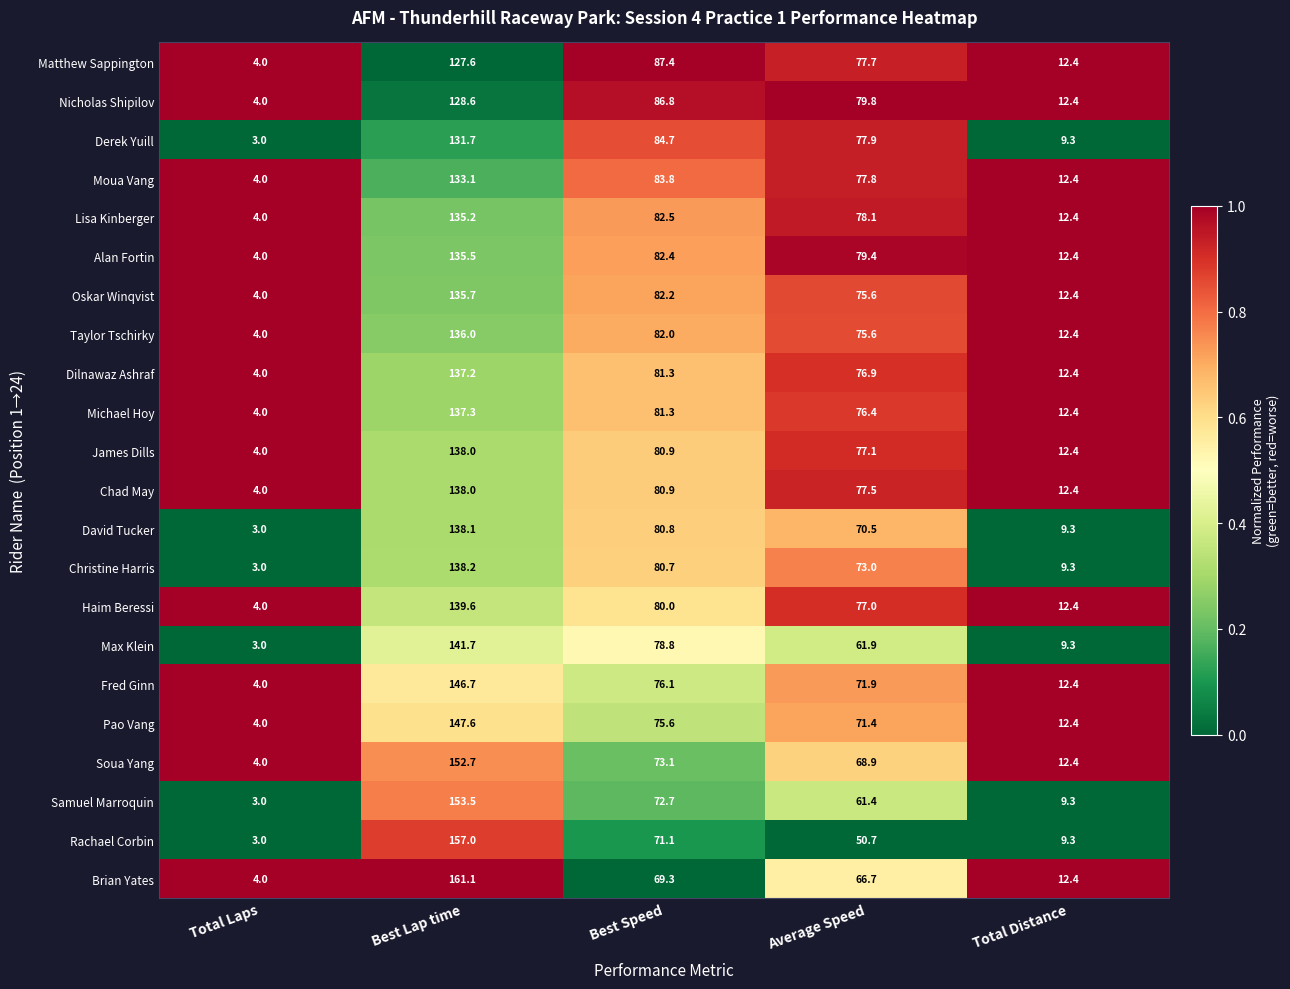

What is the difference between the maximum and minimum values in the Soua Yang series?

148.7